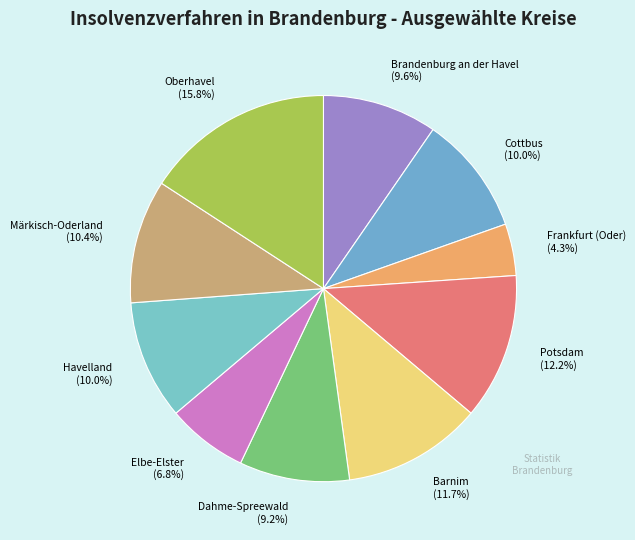

How much of the chart is everything except Oberhavel?

84.2%